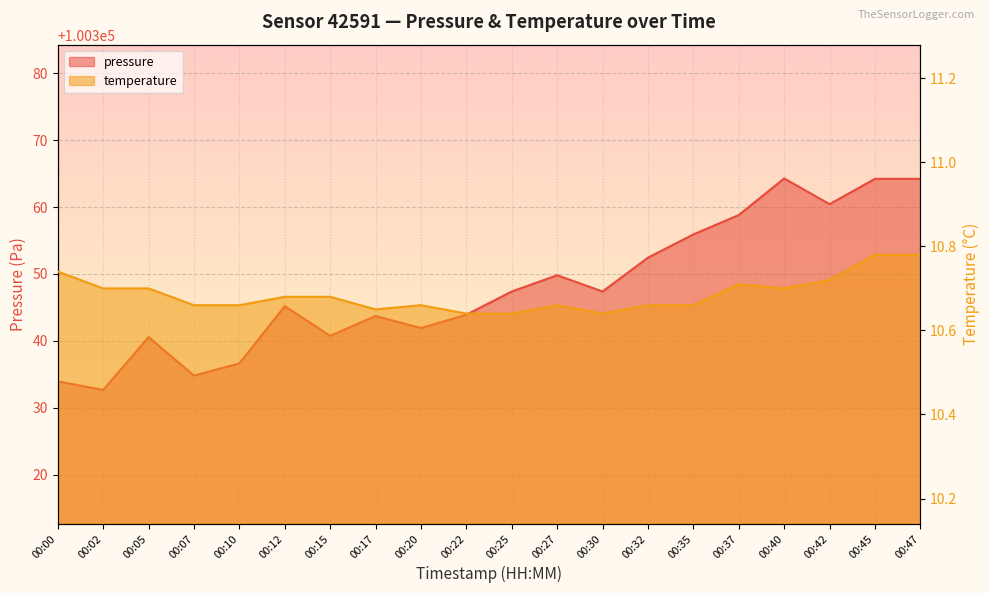

True or false: pressure and temperature intersect in this chart.

False